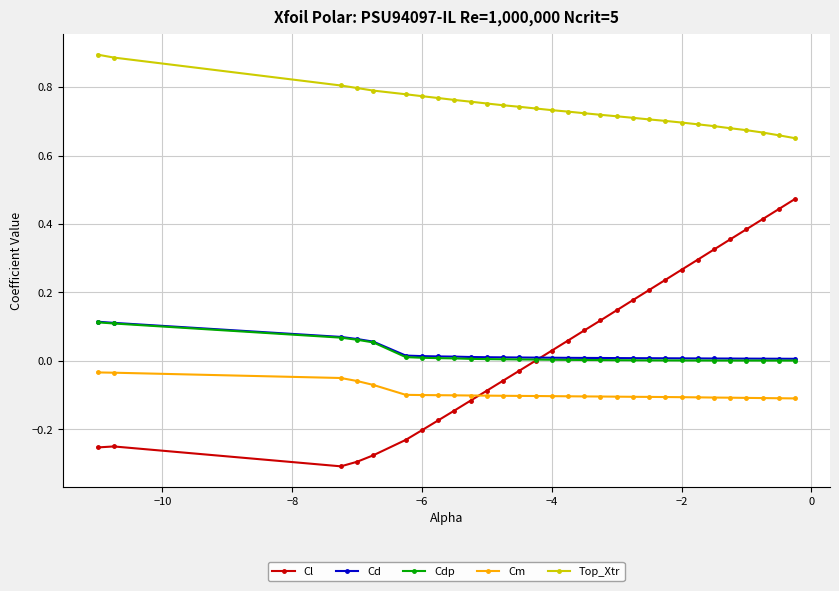

True or false: Top_Xtr and Cl cross at least once.

False